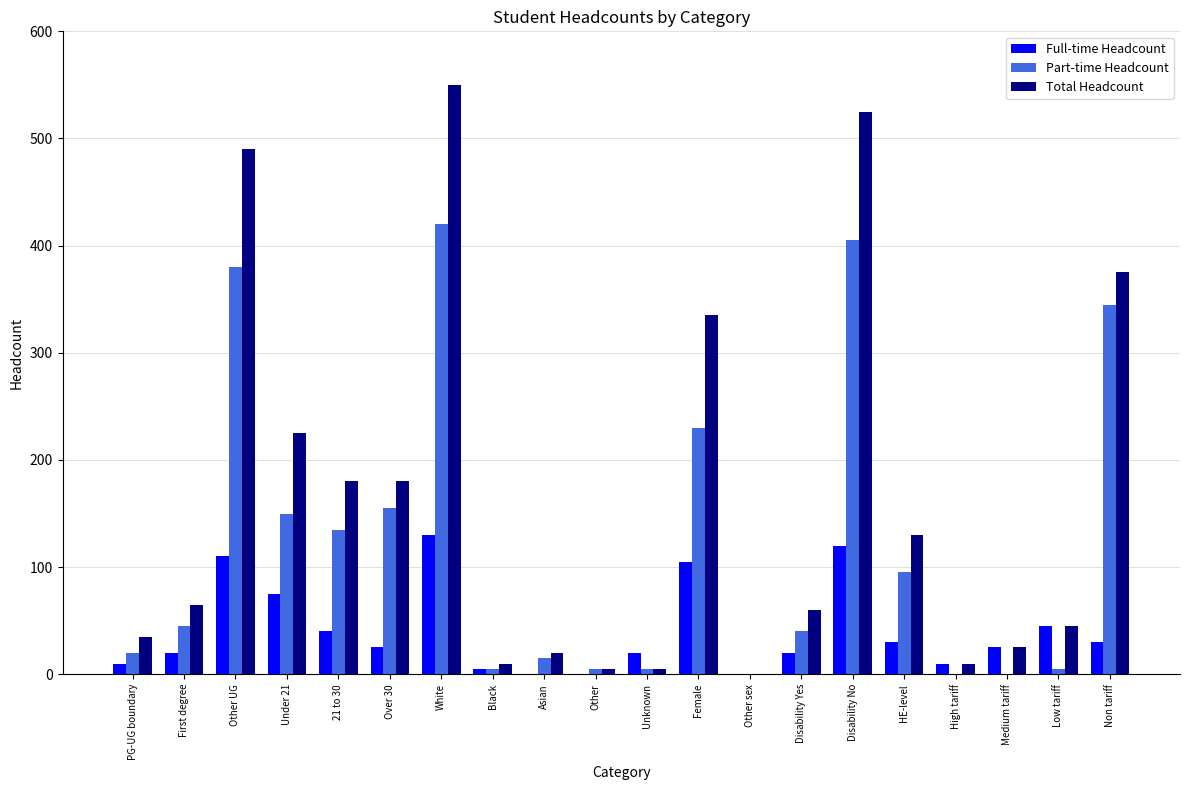

Between Over 30 and Disability Yes, which series saw the biggest shift?

Total Headcount